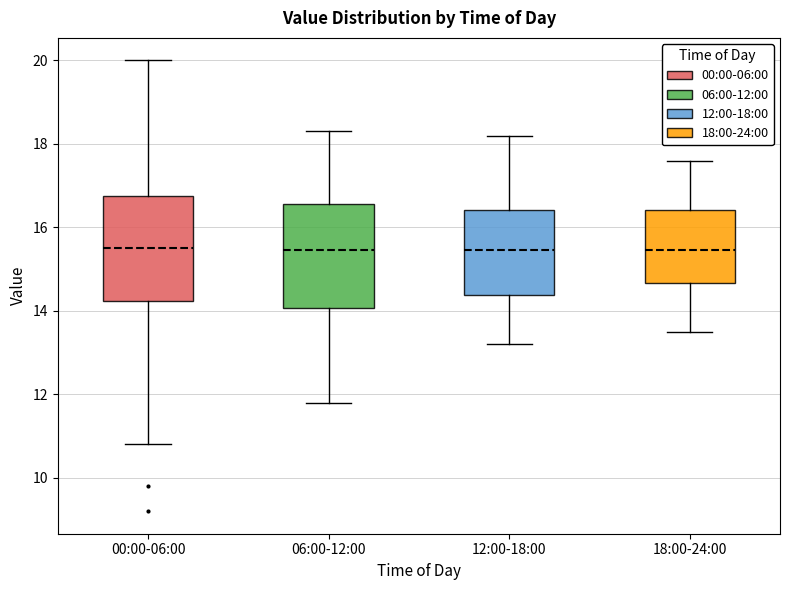

Reading left to right, read every box against the y-axis: the position of its median line, the range the box covers, and the ends of its whiskers. The values are not printed on the chart, so give them approximately, as read against the axis.

00:00-06:00: median 15.6, box 14.2 to 16.8, whiskers 10.8 to 20.0
06:00-12:00: median 15.4, box 14.0 to 16.6, whiskers 11.8 to 18.4
12:00-18:00: median 15.4, box 14.4 to 16.4, whiskers 13.2 to 18.2
18:00-24:00: median 15.4, box 14.6 to 16.4, whiskers 13.6 to 17.6